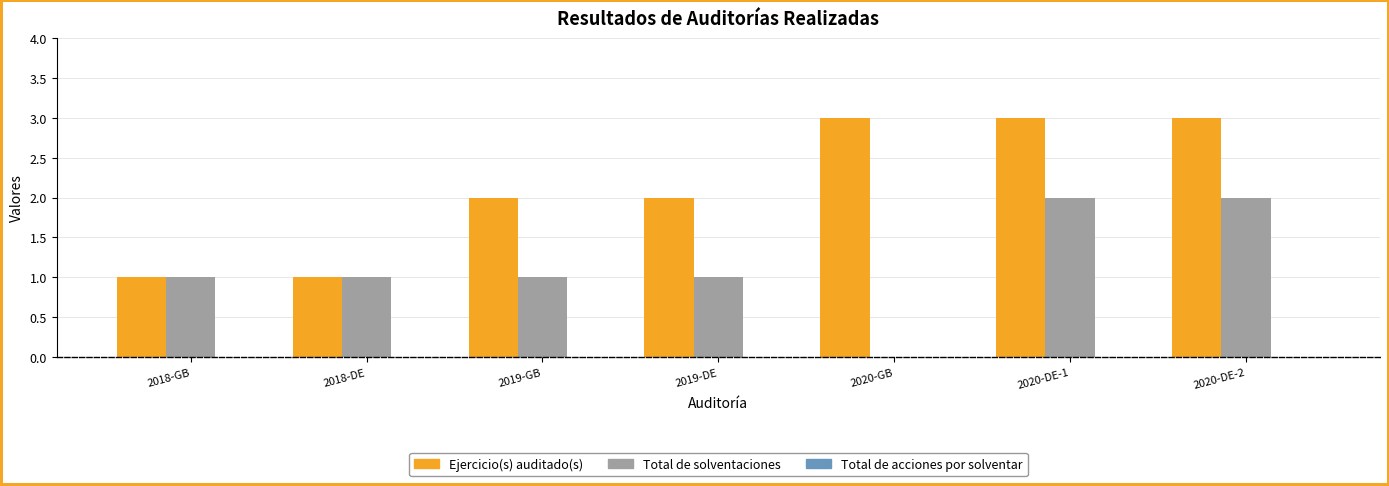

The Ejercicio(s) auditado(s) series shows 4 at 2020-DE-2. True or false?

False